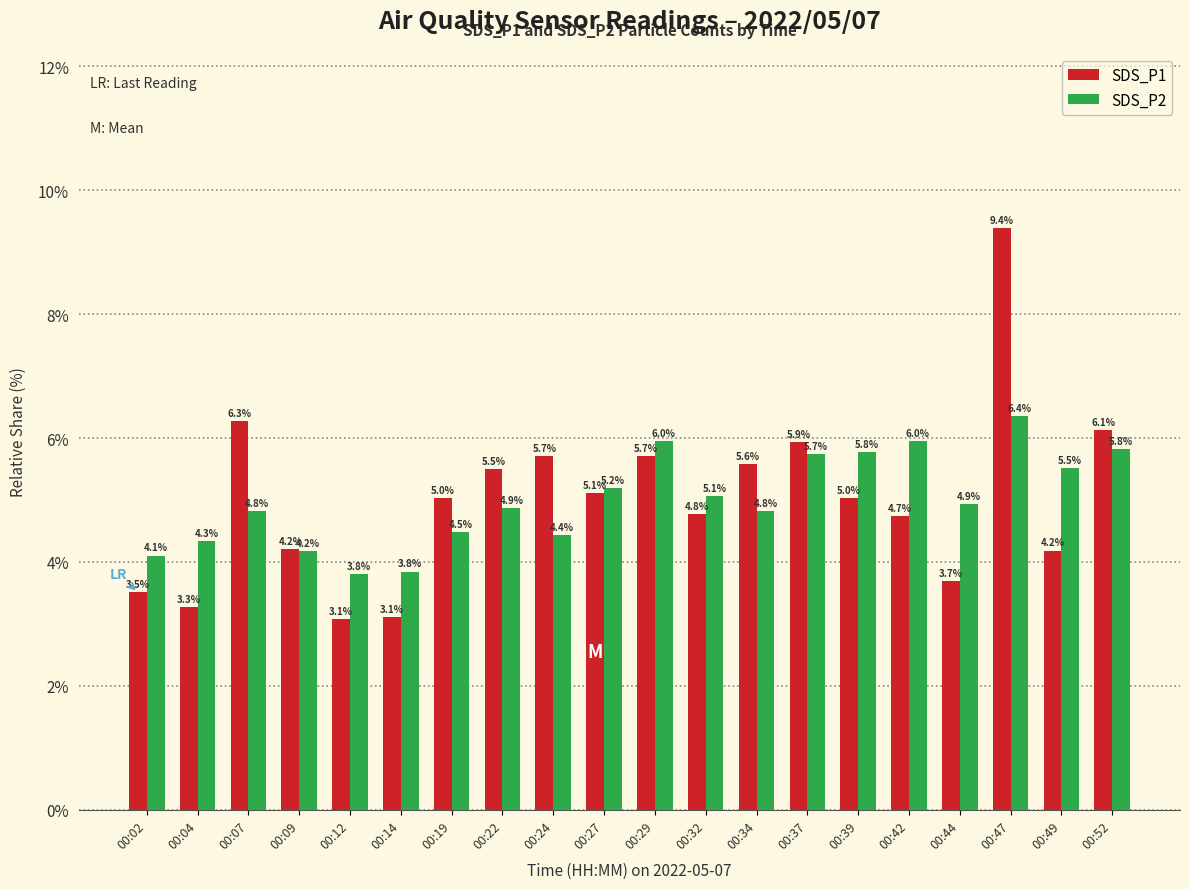

At how many categories does at least one series exceed 8?

1